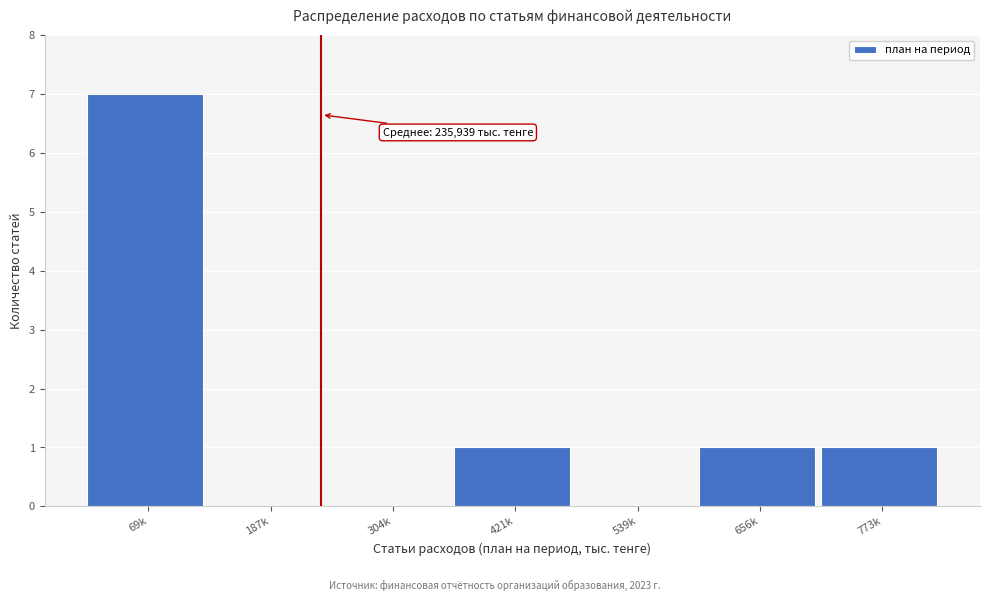

Reading right to left, list all the values displayed in this chart.

773k=1	656k=1	539k=0	421k=1	304k=0	187k=0	69k=7